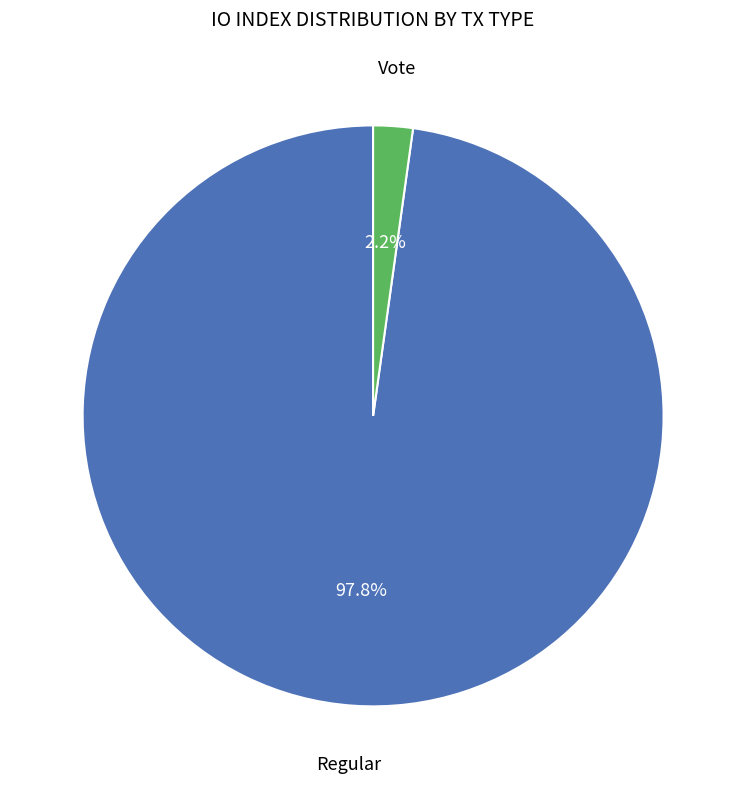

Does any single category account for the majority?

Yes